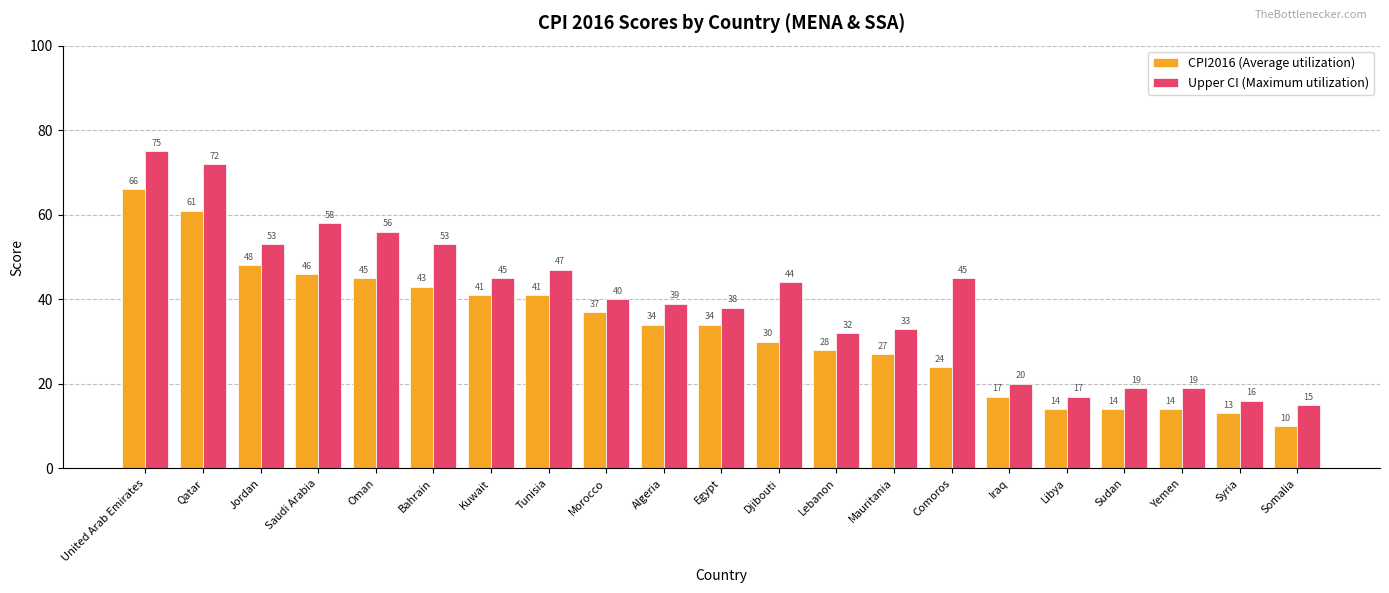

How many bars are there in total?

42